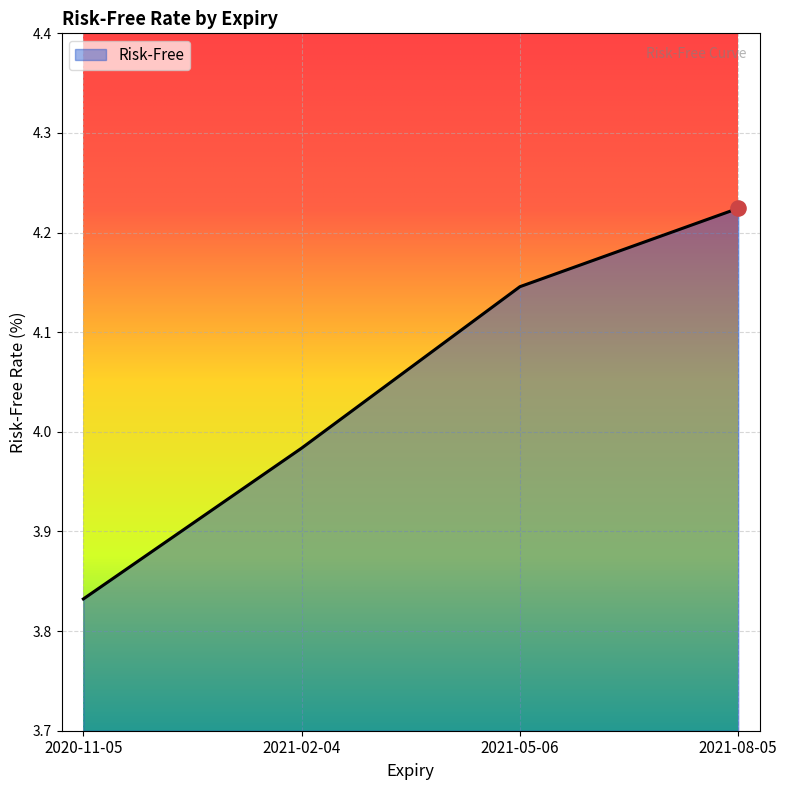

Approximately how many times larger is the value at 2020-11-05 compared to 2021-08-05?

0.9